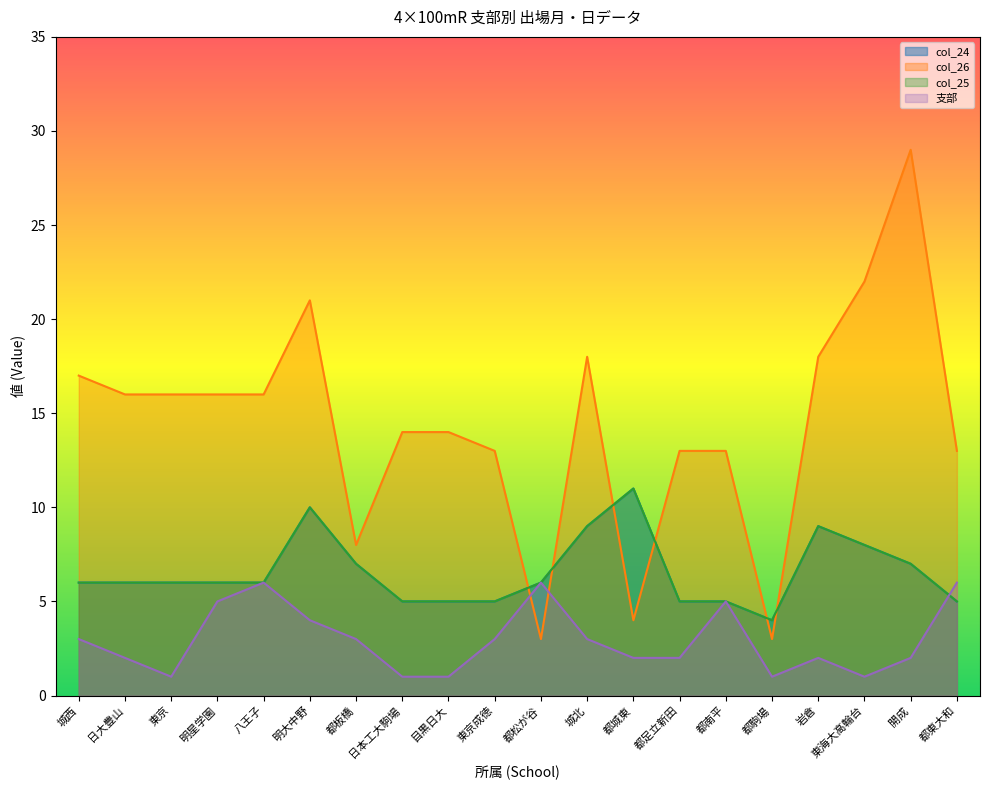

Between 日大豊山 and 都駒場, which series saw the biggest shift?

col_26